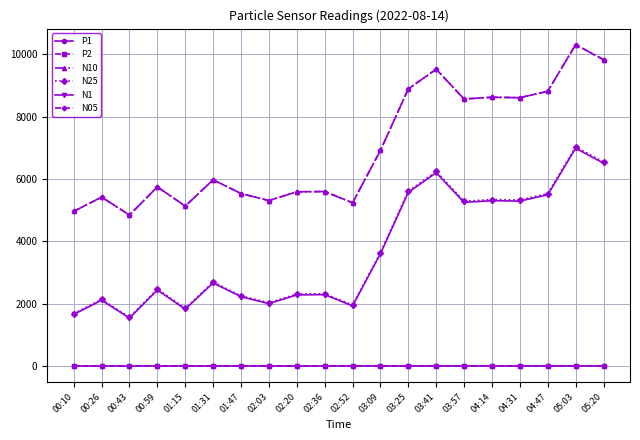

True or false: N1 and N10 intersect in this chart.

False